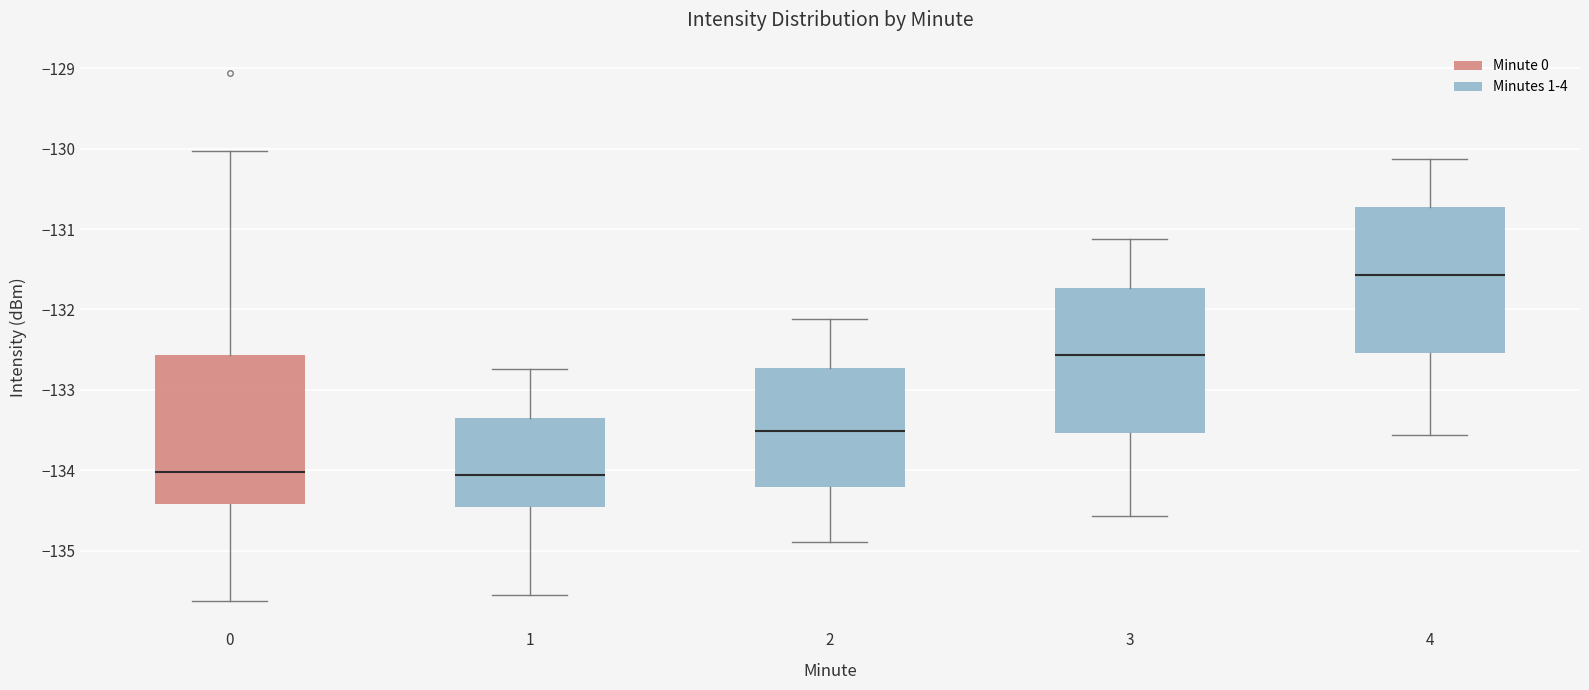

Which box has the highest median line?

4